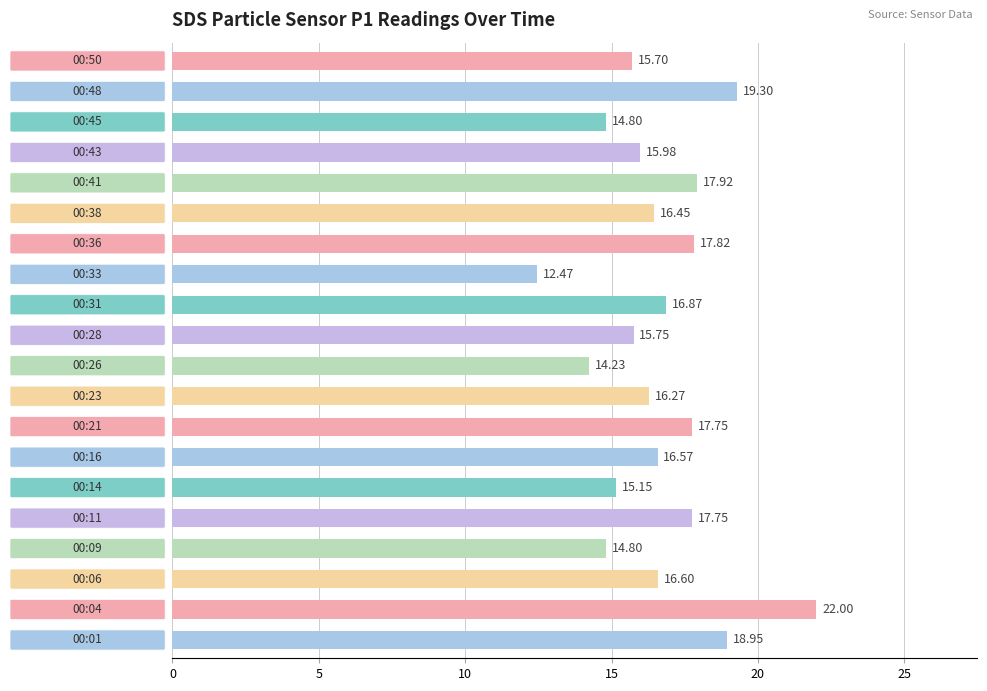

How many data points does each series have?

20